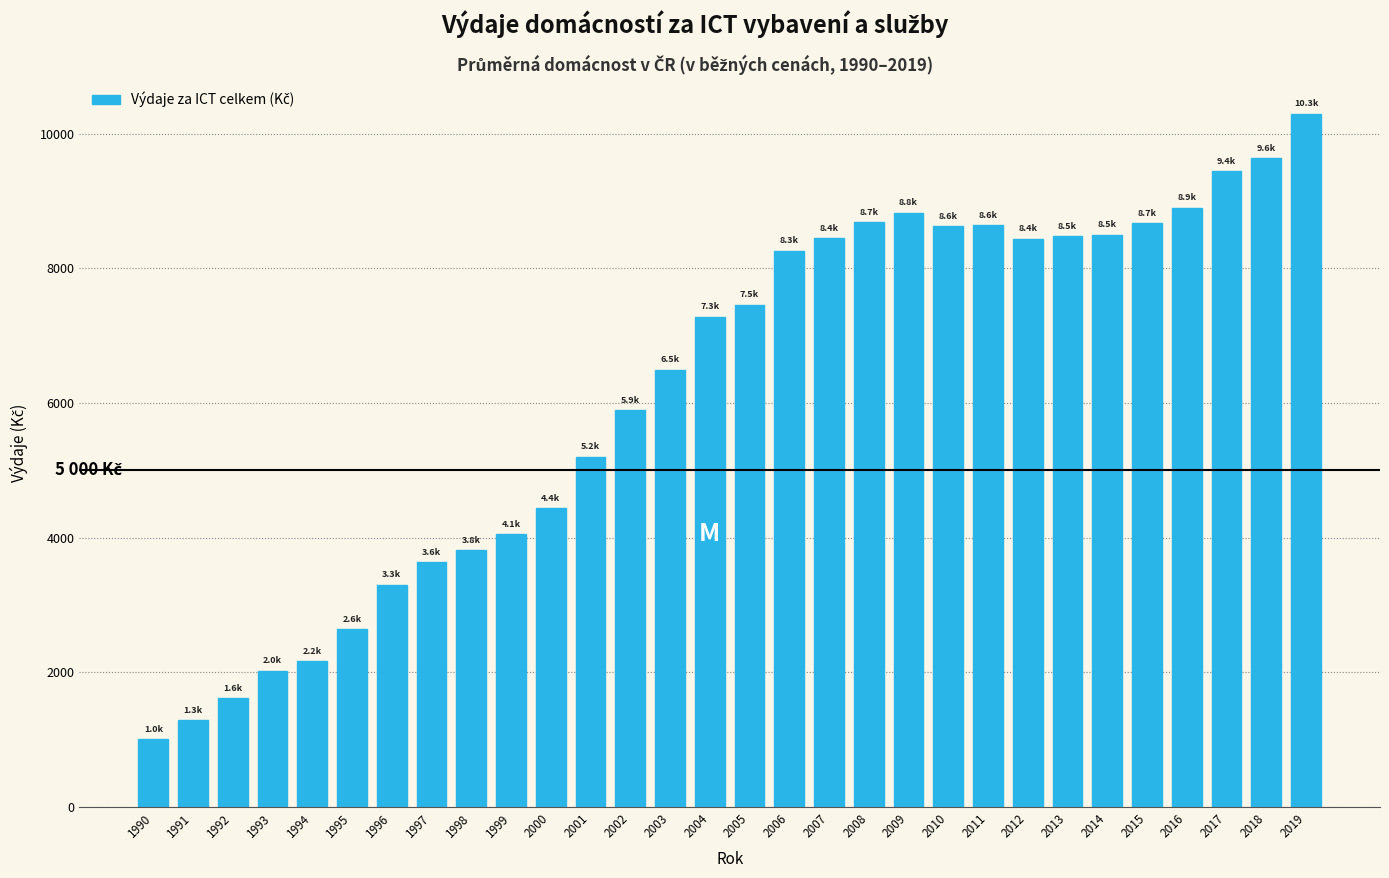

What is the average value?

6206.0